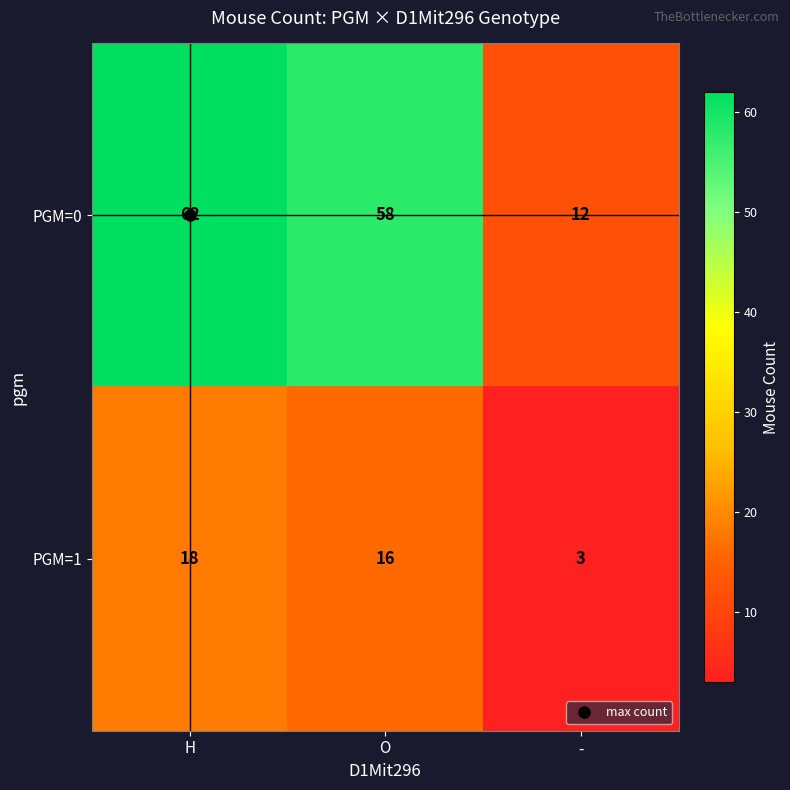

What is the total value across all series at -?

15